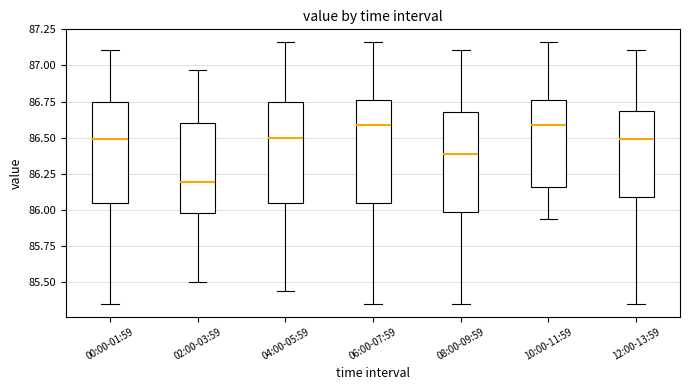

Where is the upper edge of the box for 04:00-05:59 on the y-axis? The values are not printed on the chart, so give them approximately, as read against the axis.

86.75